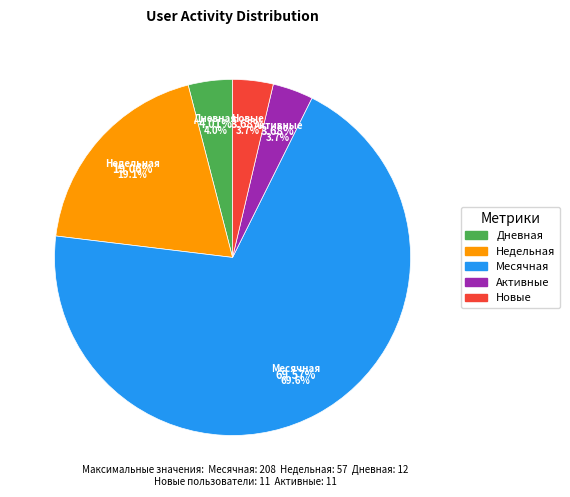

Which category accounts for the majority?

Месячная